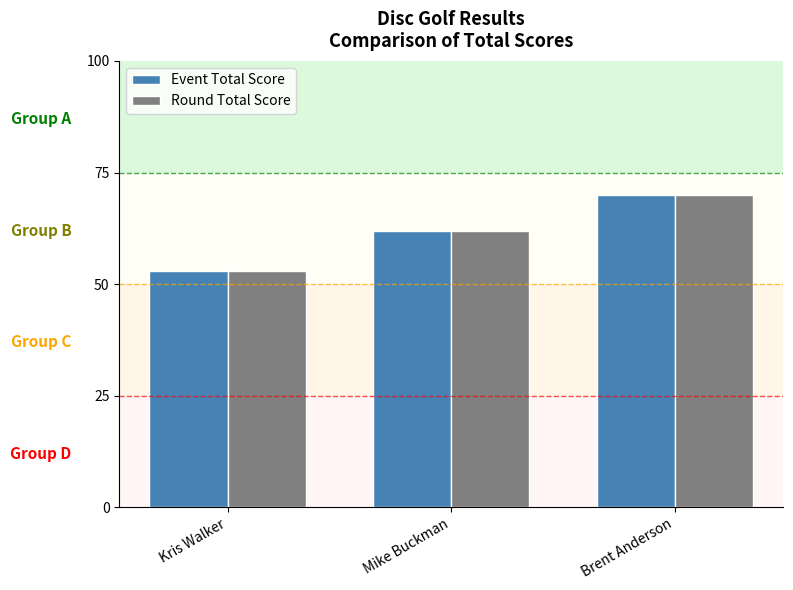

Which category has the highest value in the Event Total Score series?

Brent Anderson